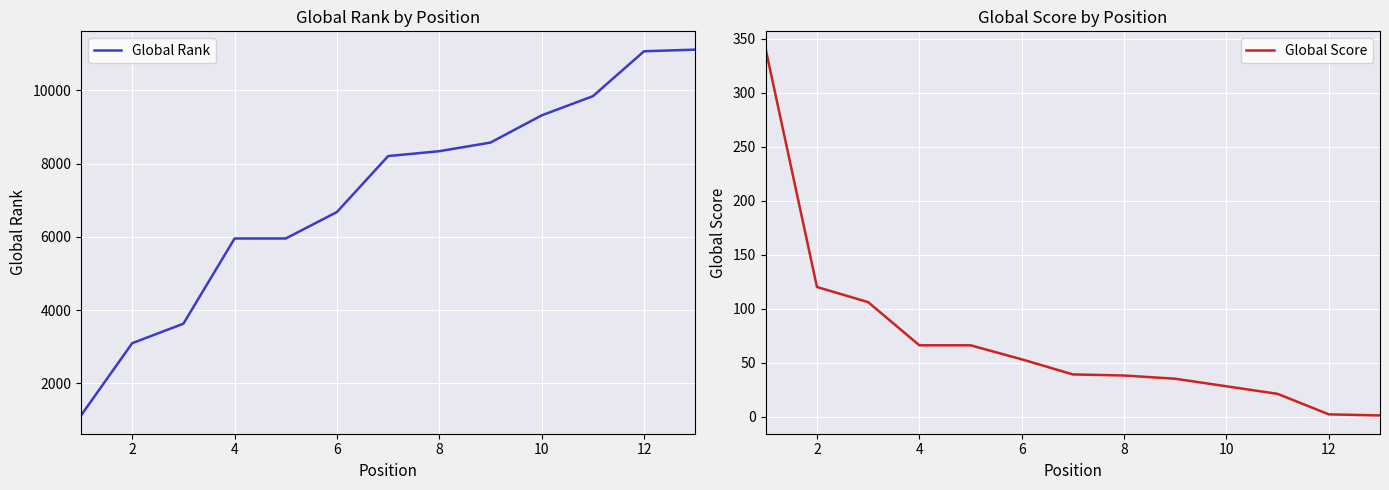

What is the average value of the Global Rank series?

7145